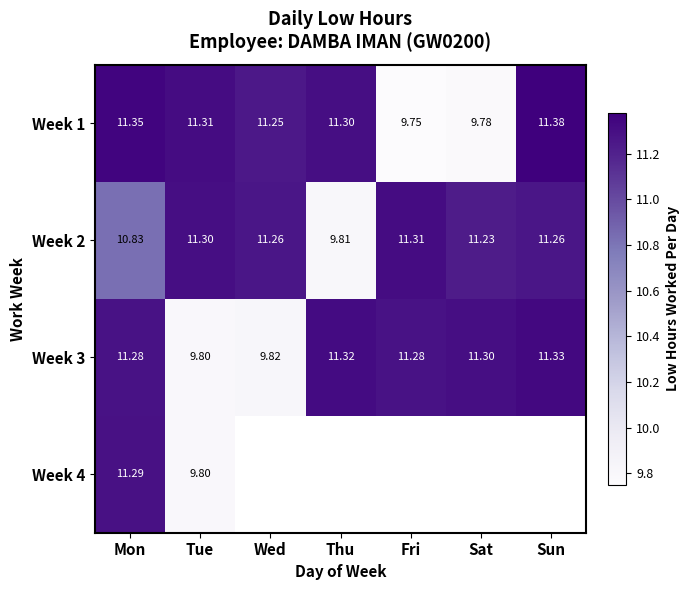

What is the spread (max minus min) of values at Sat?

1.5